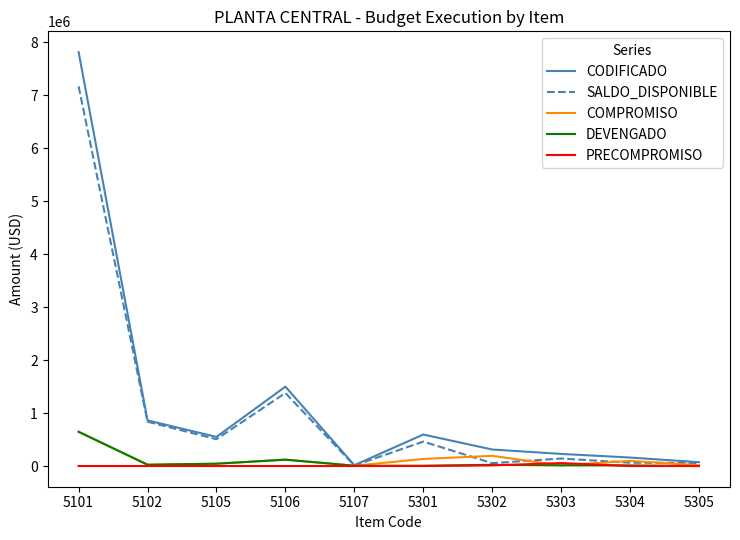

What is the maximum value for COMPROMISO?

645848.0